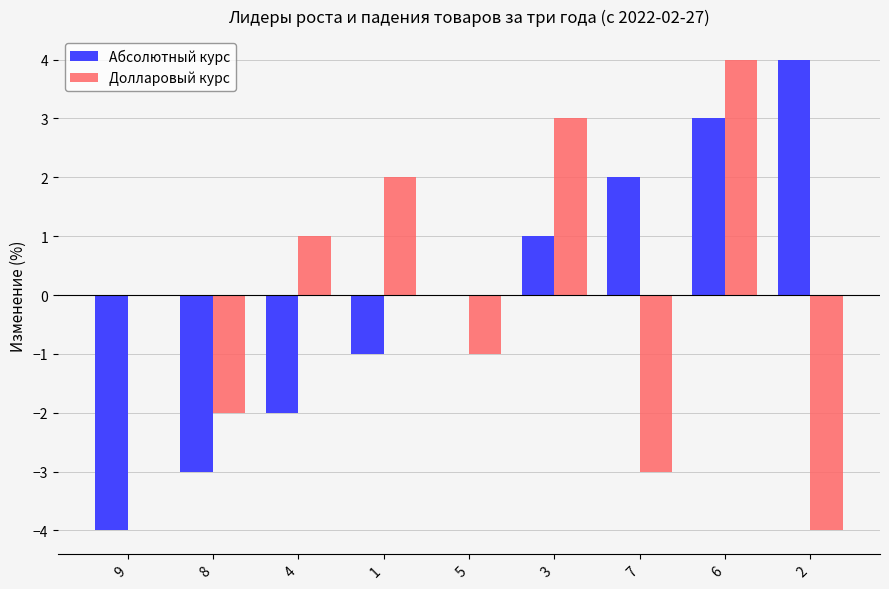

What value does the Абсолютный курс series have at 9?

-4